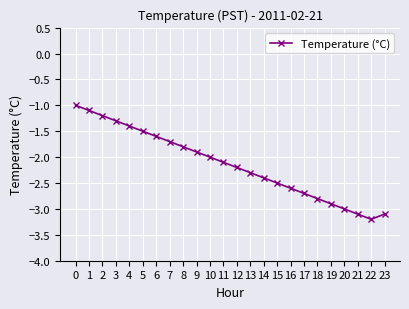

Where is the data nearest to the value -2?

10